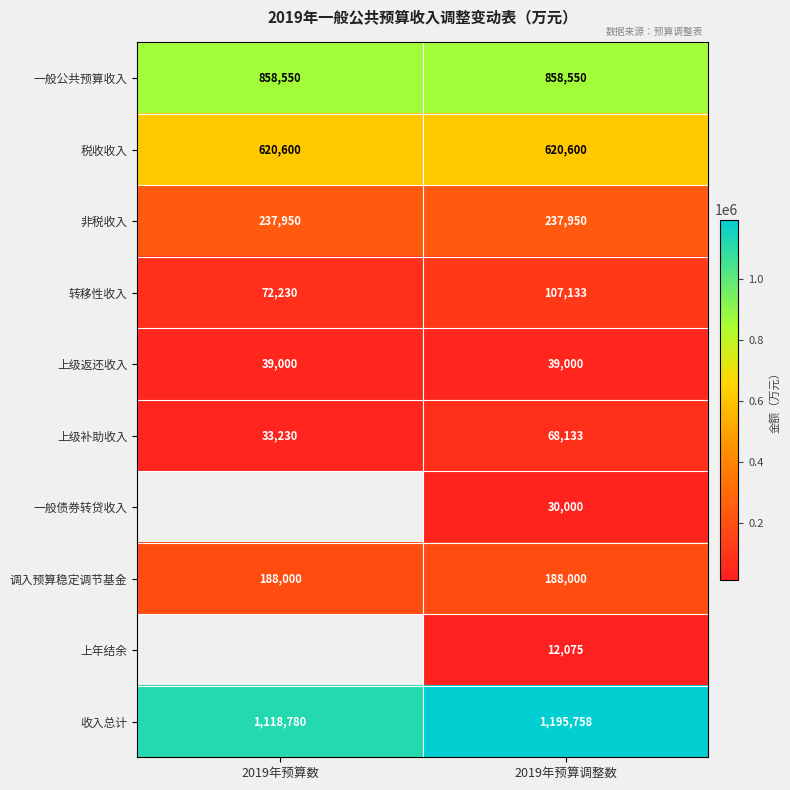

Is it true that 上级补助收入 equals 14188.9 at 2019年预算数?

False